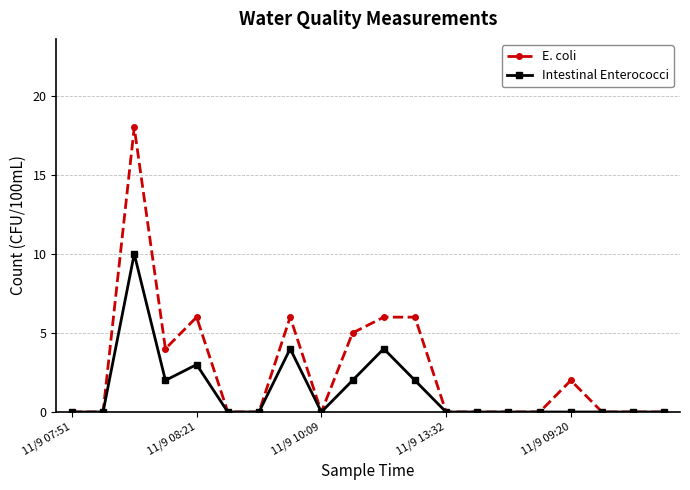

True or false: E. coli has more than 2 interior local peaks.

True